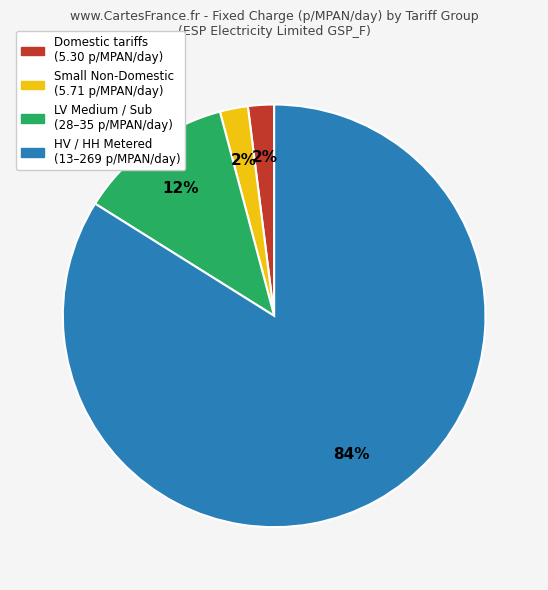

To the nearest percent, what is the difference between the largest and smallest slice percentages?

82%